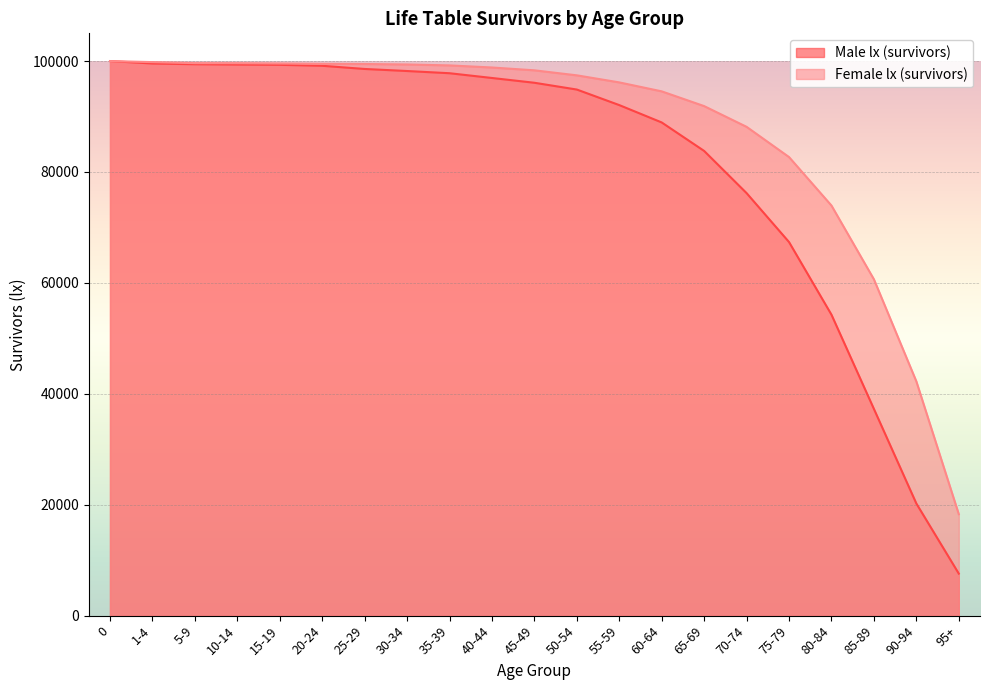

List the labels in order of Male lx (survivors) value, largest first.

0, 1-4, 5-9, 10-14, 15-19, 20-24, 25-29, 30-34, 35-39, 40-44, 45-49, 50-54, 55-59, 60-64, 65-69, 70-74, 75-79, 80-84, 85-89, 90-94, 95+